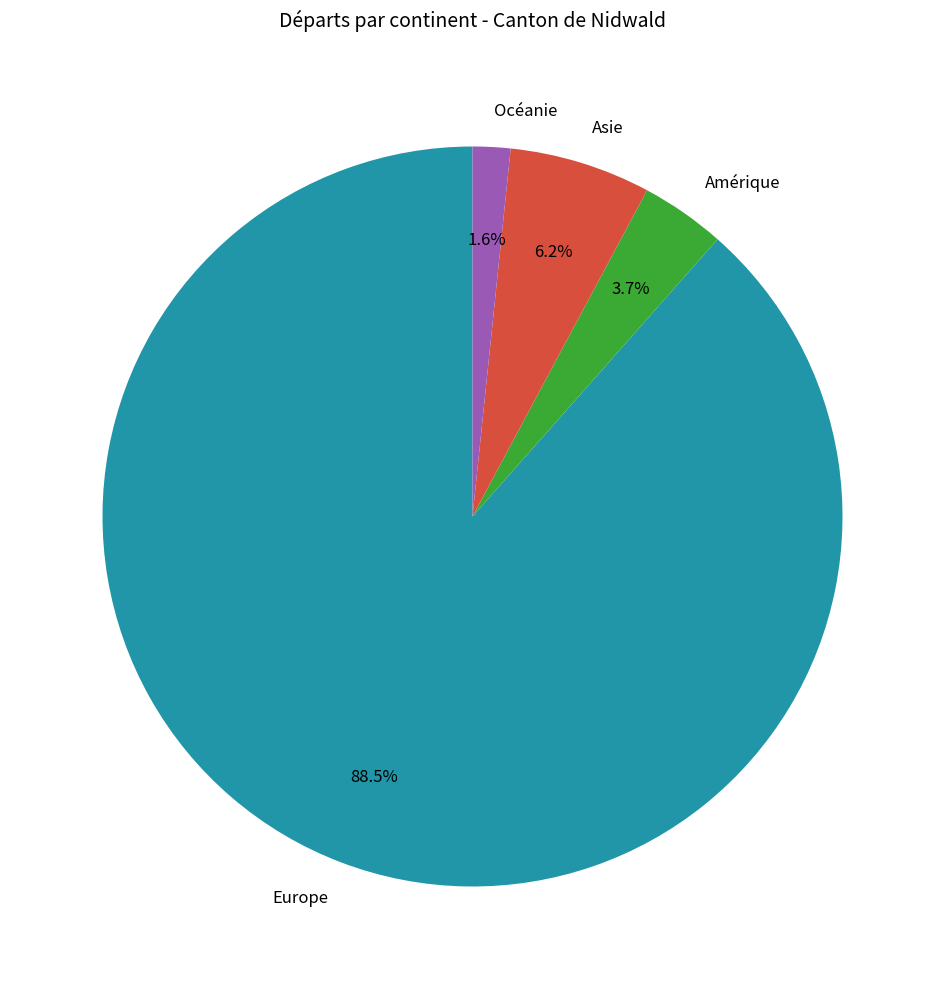

How many segments does this pie chart have?

4